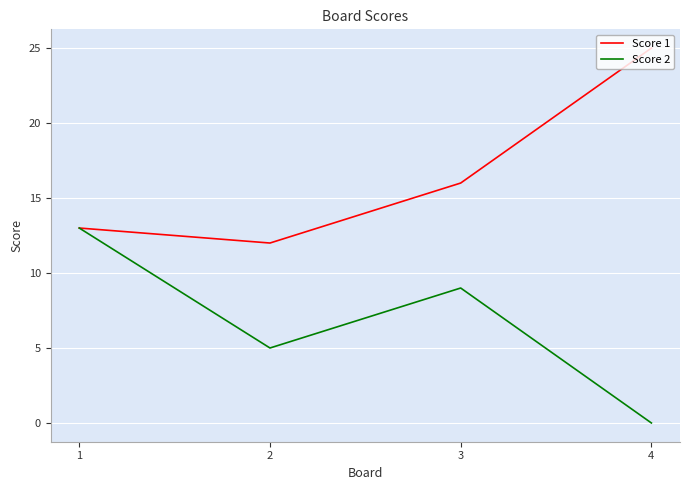

How many interior local peaks does the Score 2 series have?

1